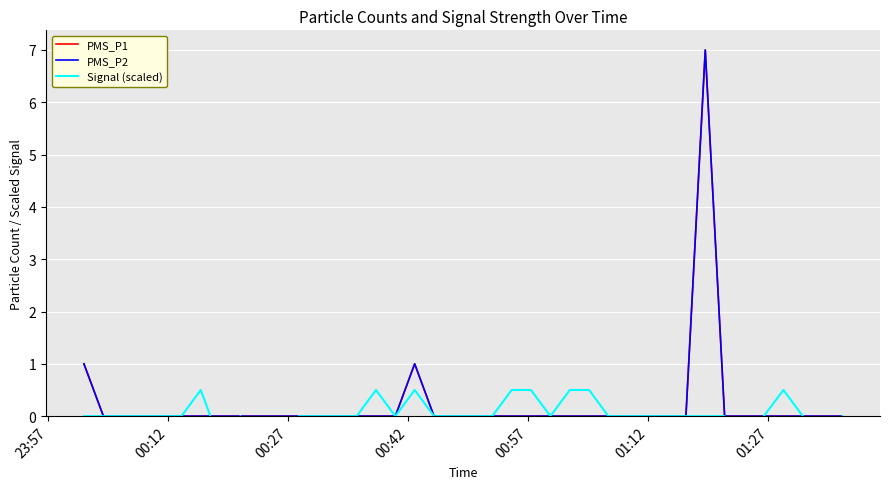

How many lines are shown in the chart?

3